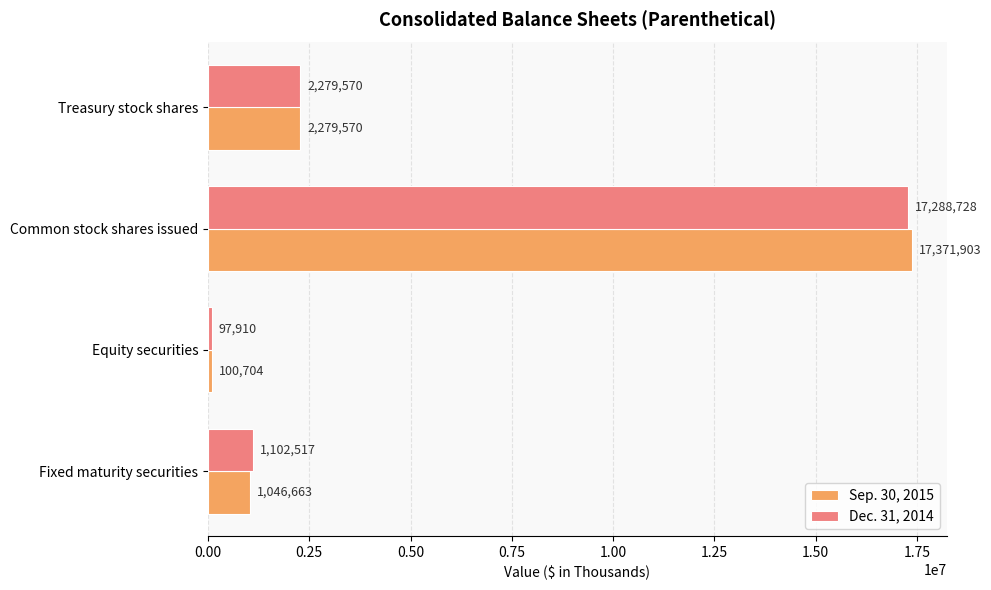

Read the Dec. 31, 2014 value at Fixed maturity securities, to the nearest 100.

1102500